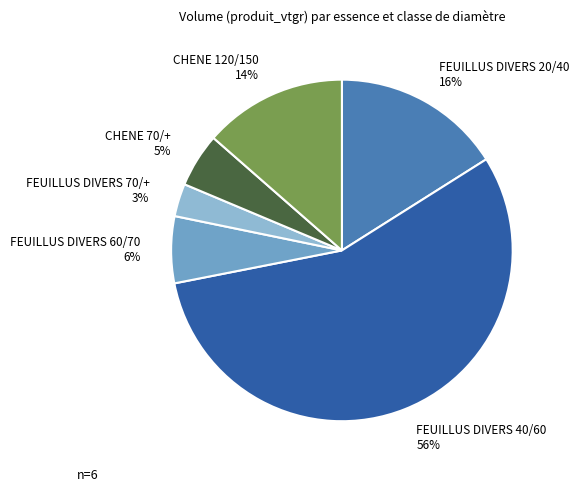

Between FEUILLUS DIVERS 70/+ and FEUILLUS DIVERS 40/60, which is larger?

FEUILLUS DIVERS 40/60